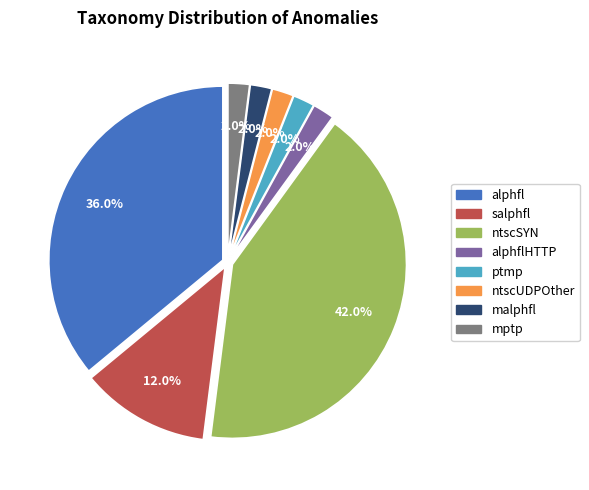

How many segments does this pie chart have?

8